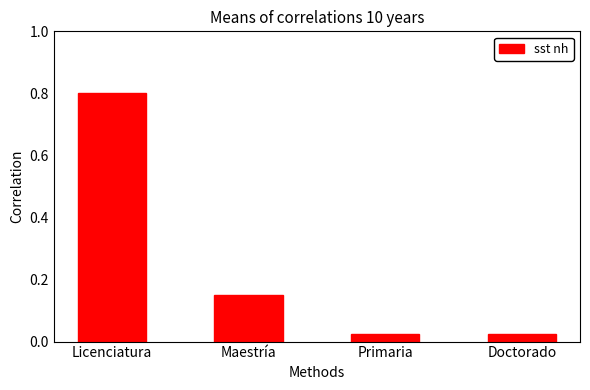

What is the sum of all values?

1.0